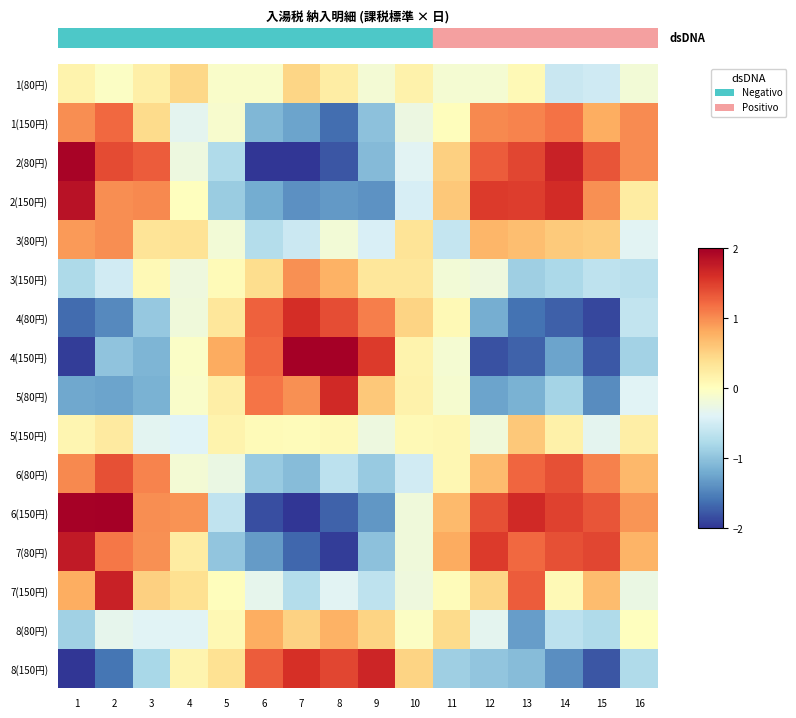

What is the smallest value displayed?

-2.0